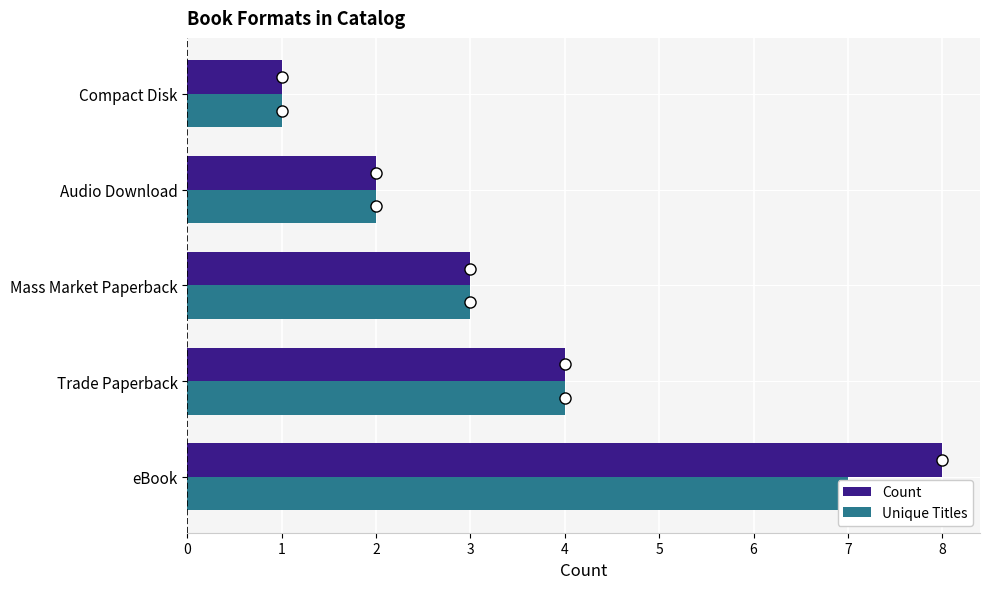

How many bars are there in each group?

2